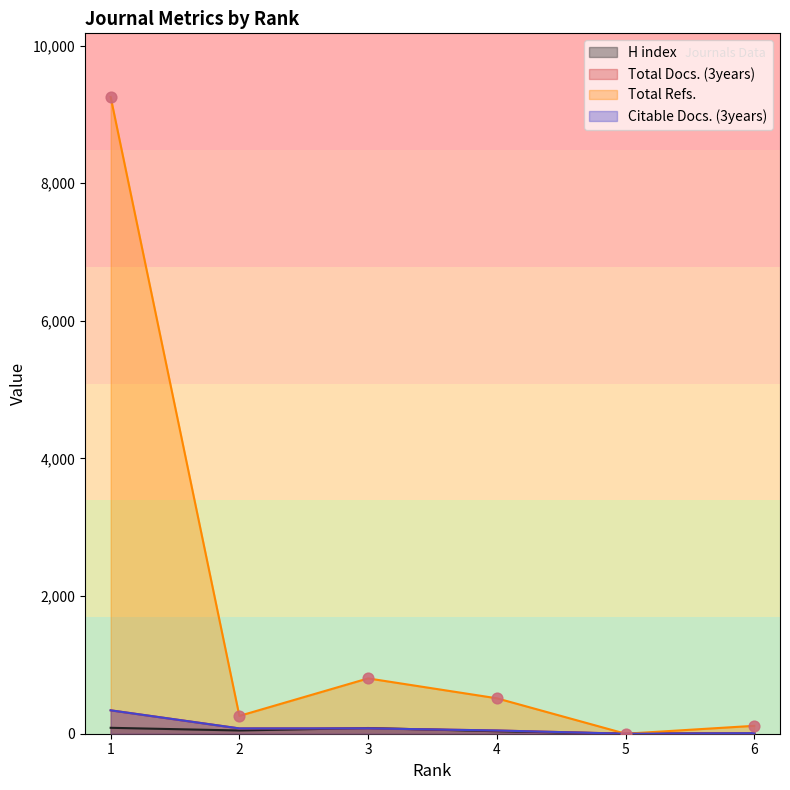

Which series contains the lowest Y value?

Total Refs.